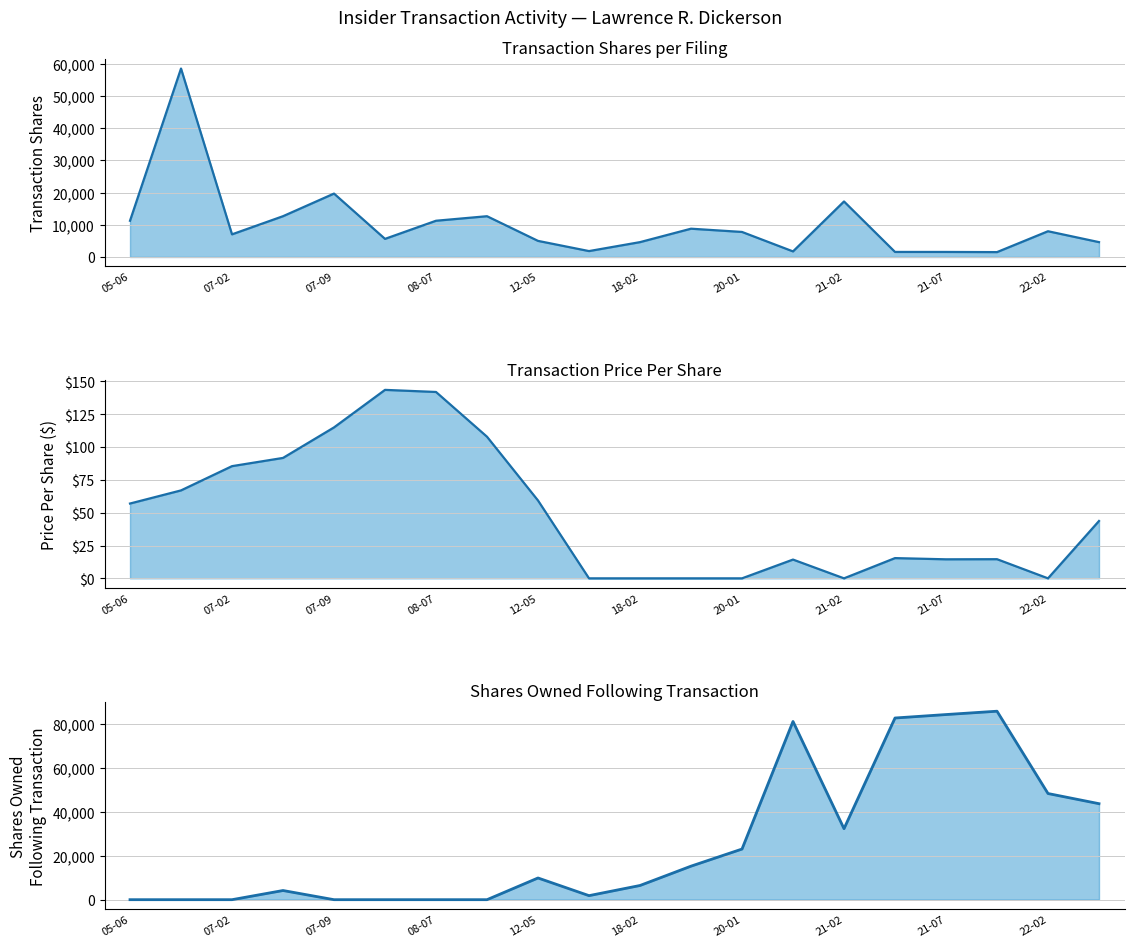

Does the chart have visible grid lines?

Yes